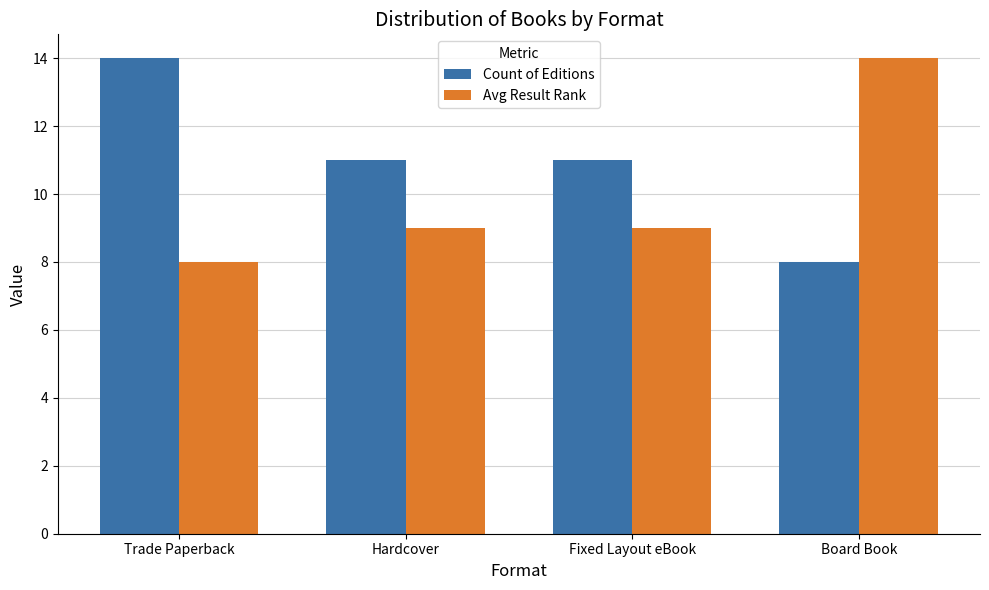

Count the number of categories in the chart.

4